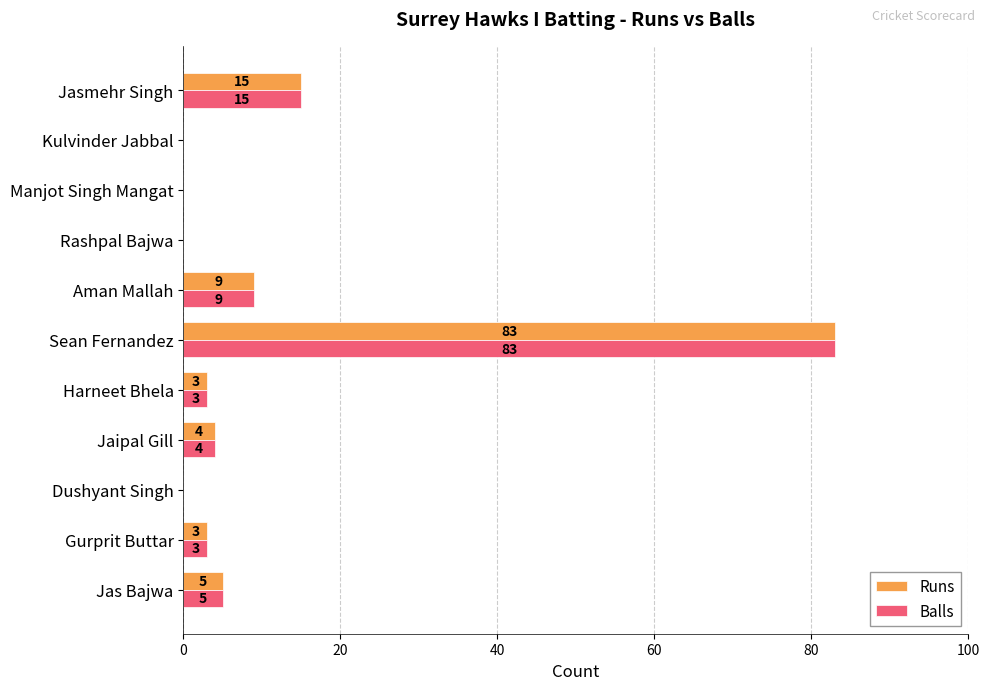

What is the sum of the Runs values at Jasmehr Singh and Jas Bajwa?

20